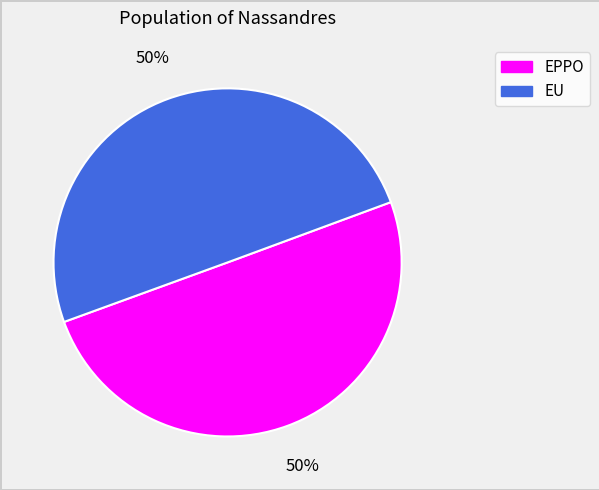

Do EPPO and EU together represent more than half of the pie?

Yes